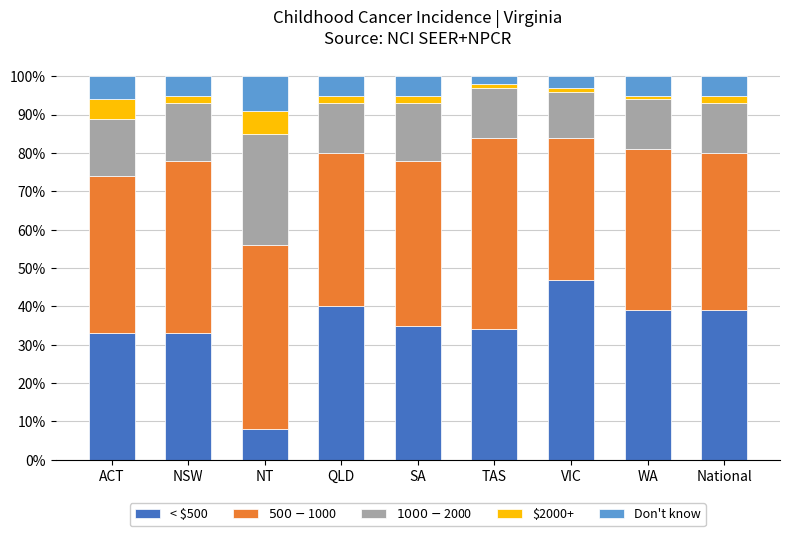

What is the minimum value for < $500?

8